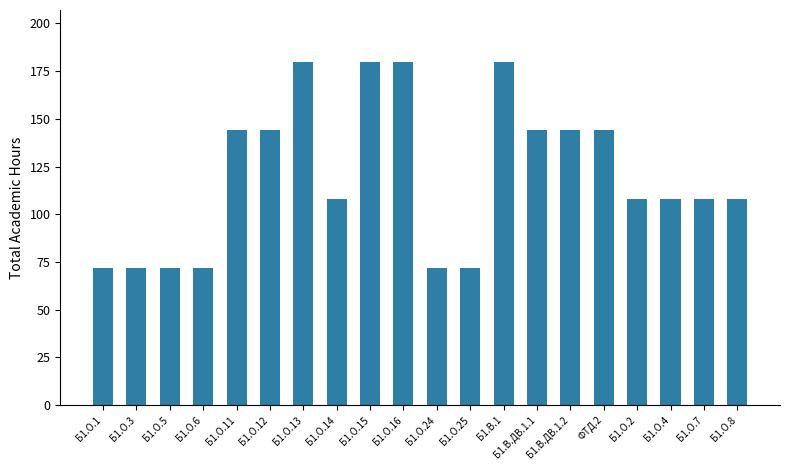

What is the change in value from Б1.О.16 to Б1.В.ДВ.1.1?

-36